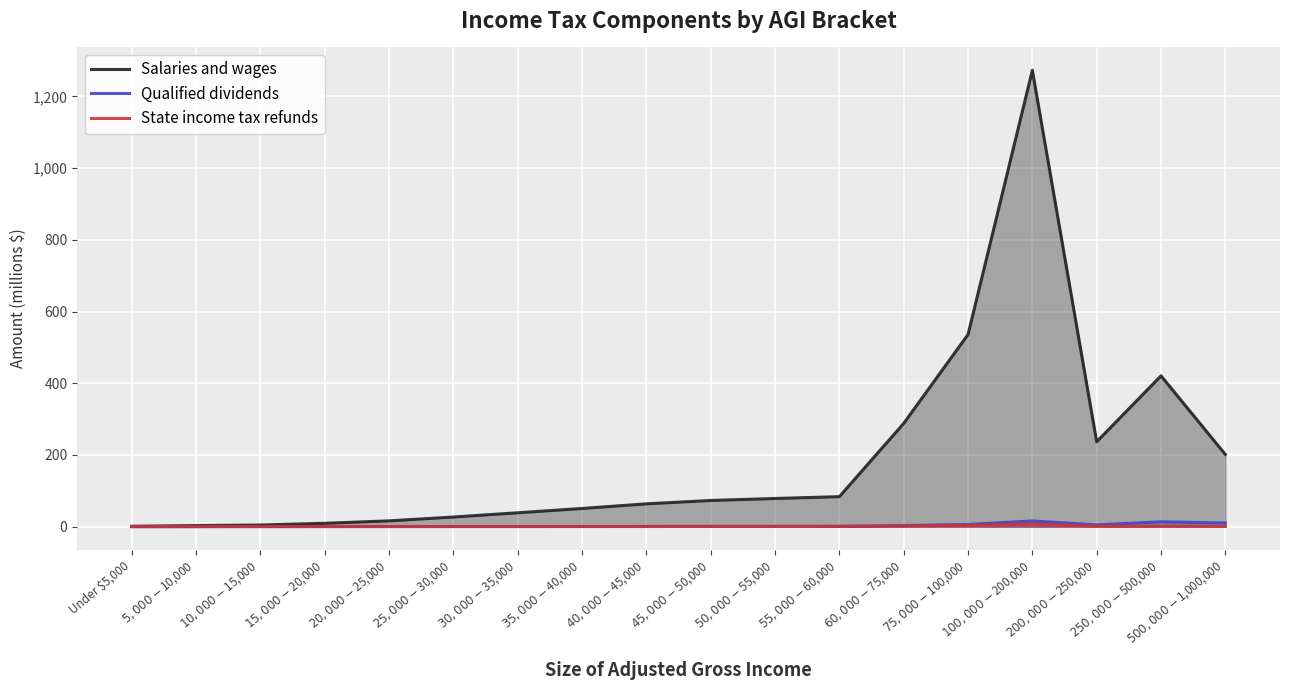

Between $35,000-$40,000 and $200,000-$250,000, which is larger?

$200,000-$250,000